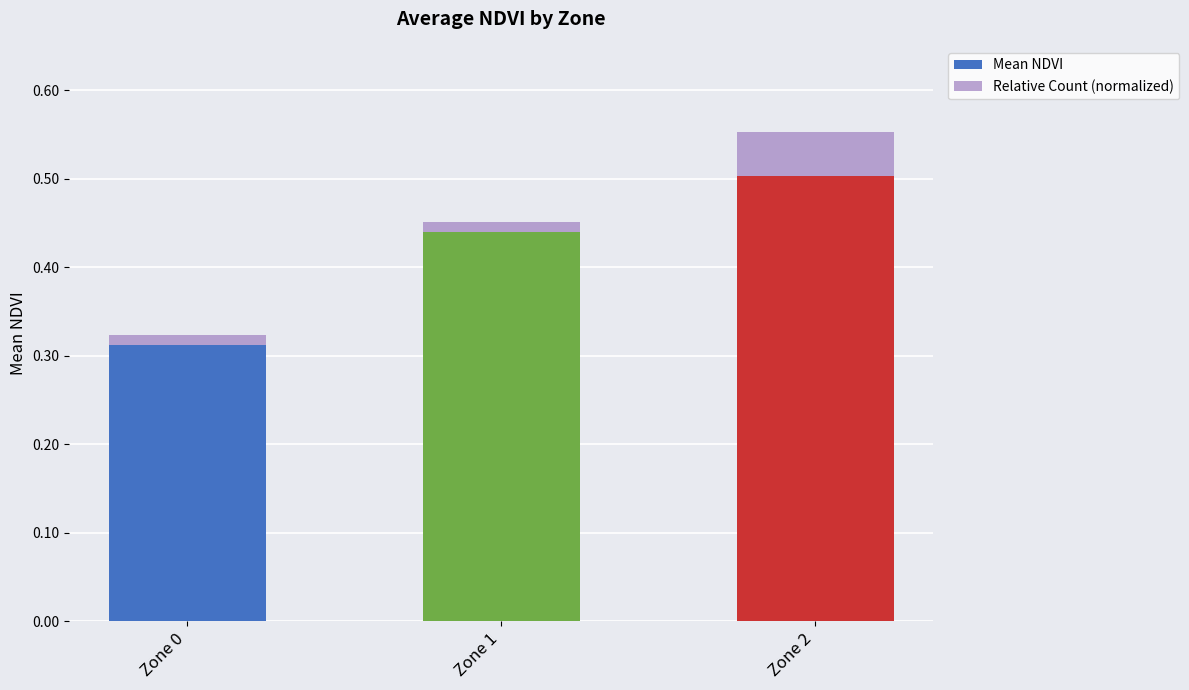

Is it true that Mean NDVI equals 0.2 at Zone 0?

False